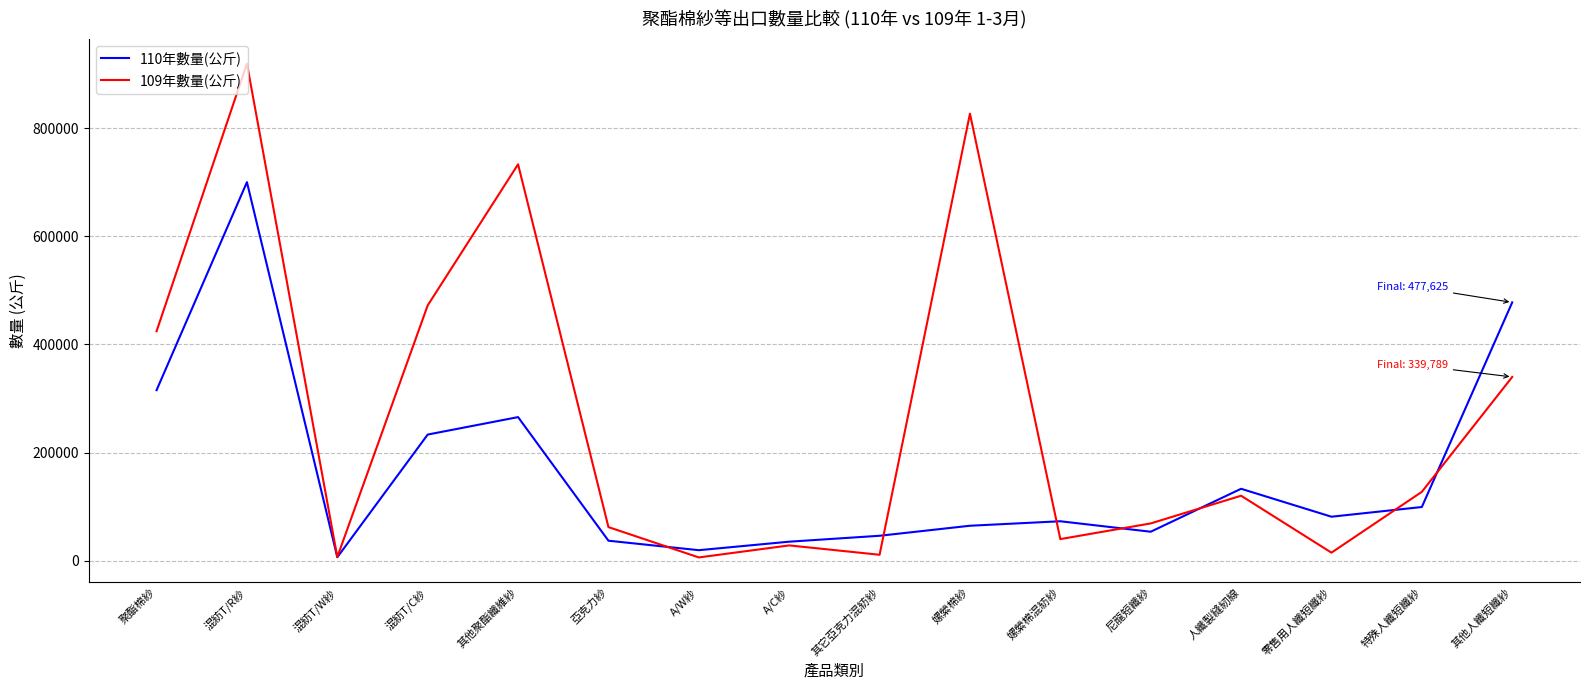

Which series has the largest total across all categories?

109年數量(公斤)